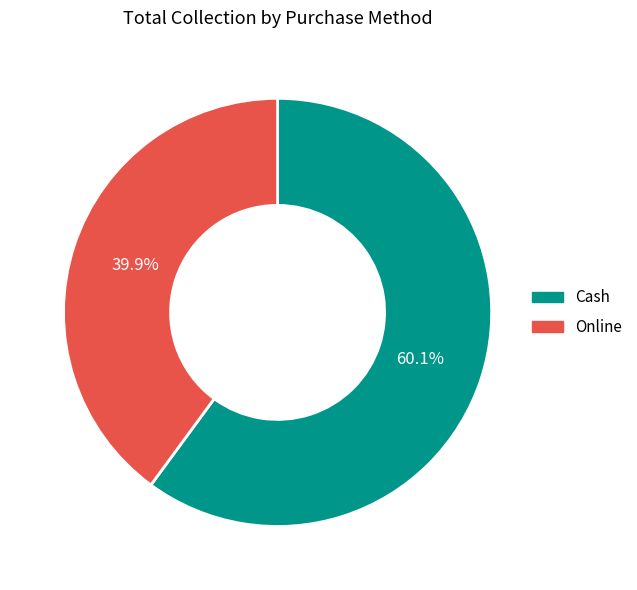

Rank the categories by value from lowest to highest.

Online, Cash